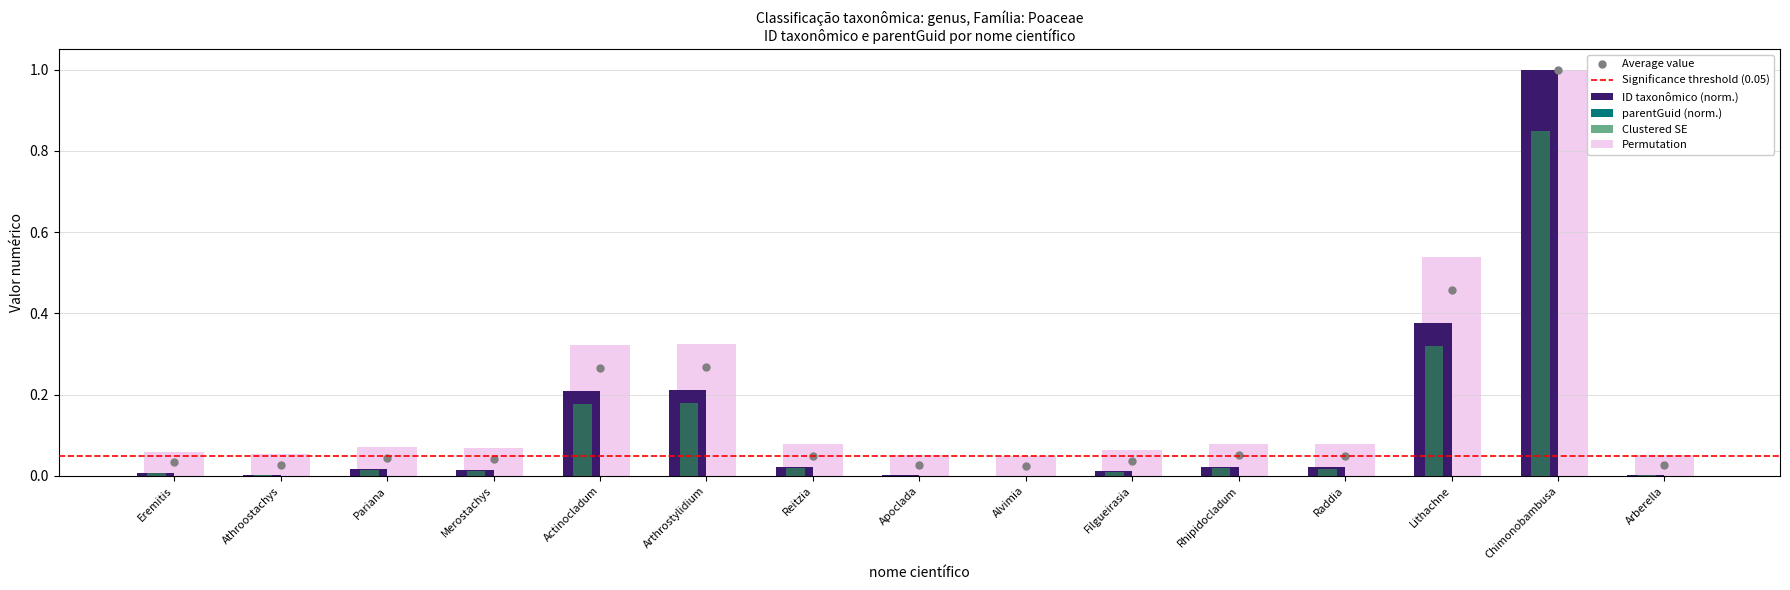

Between Filgueirasia and Actinocladum, which is larger?

Actinocladum